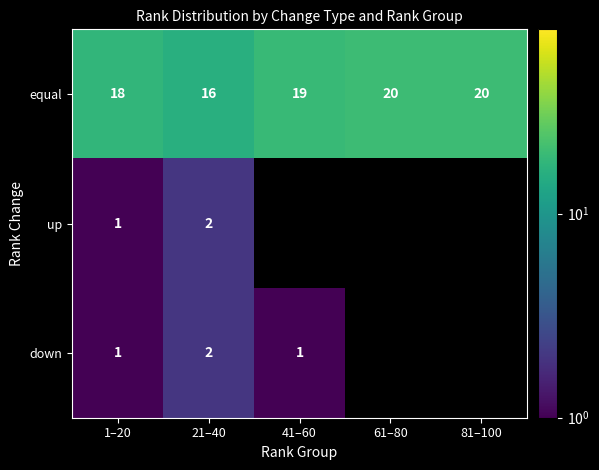

Rank the categories by equal value from highest to lowest.

61–80, 81–100, 41–60, 1–20, 21–40